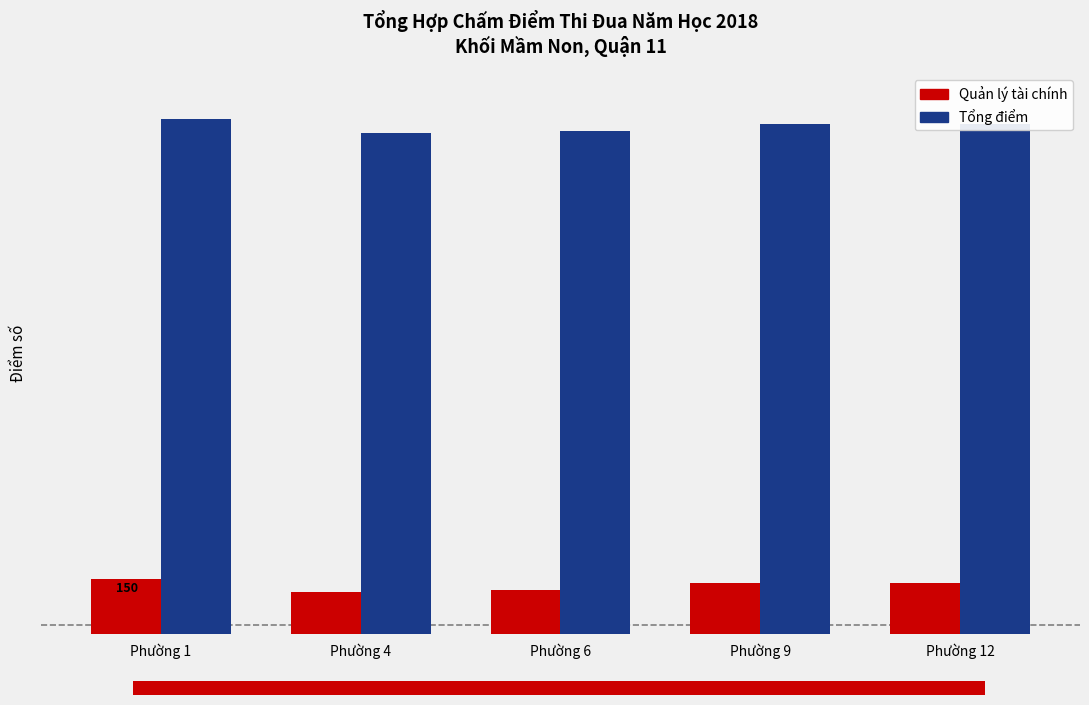

What are all the series names shown in the legend?

Quản lý tài chính, Tổng điểm